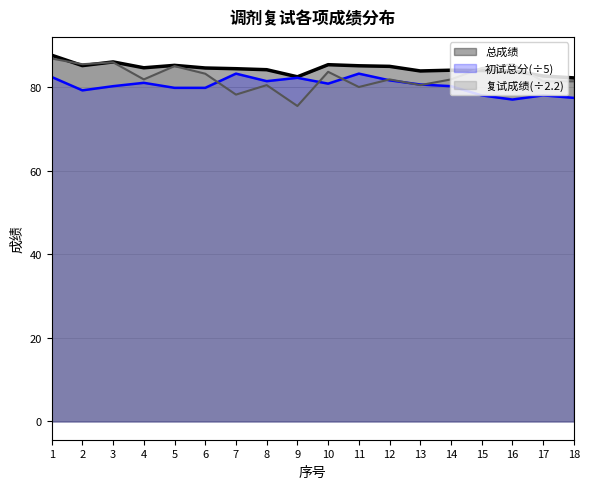

The value of 初试总分 at 12 is 81.6. True or false?

True